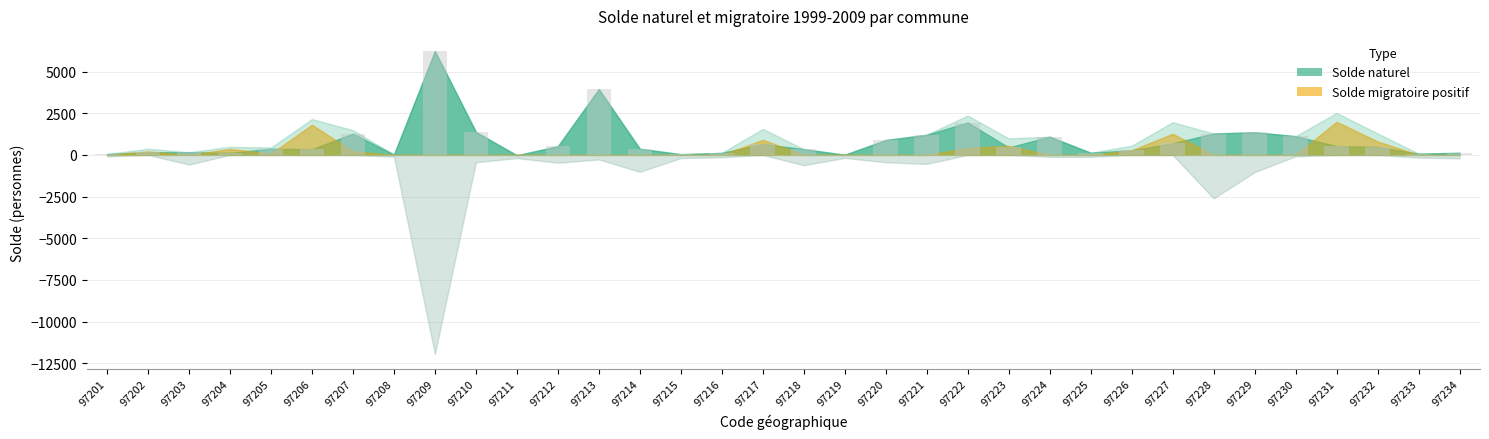

The chart shows a value of 1271 at 97207. True or false?

True